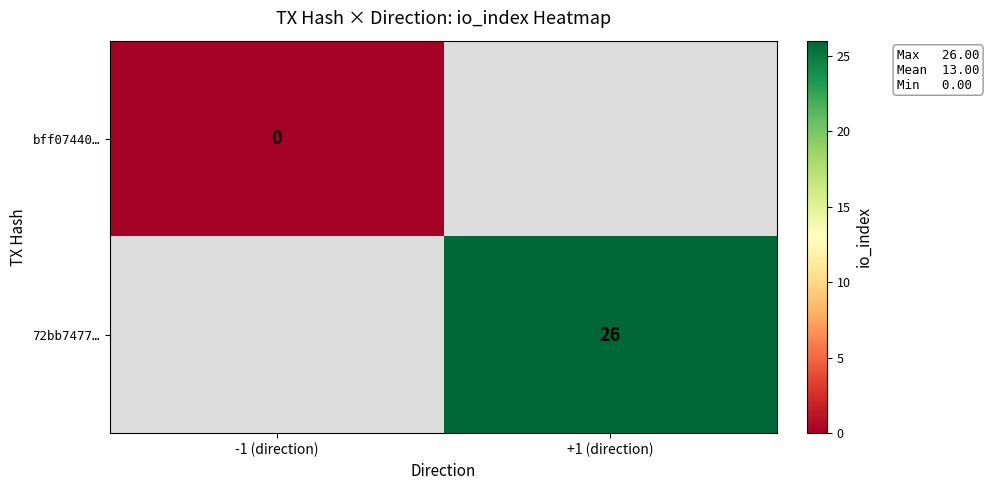

The 72bb7477… series shows 10 at +1 (direction). True or false?

False